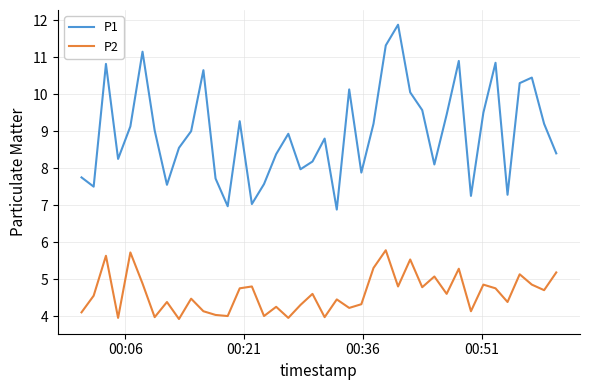

Rank the series by their average value, from lowest to highest.

P2, P1